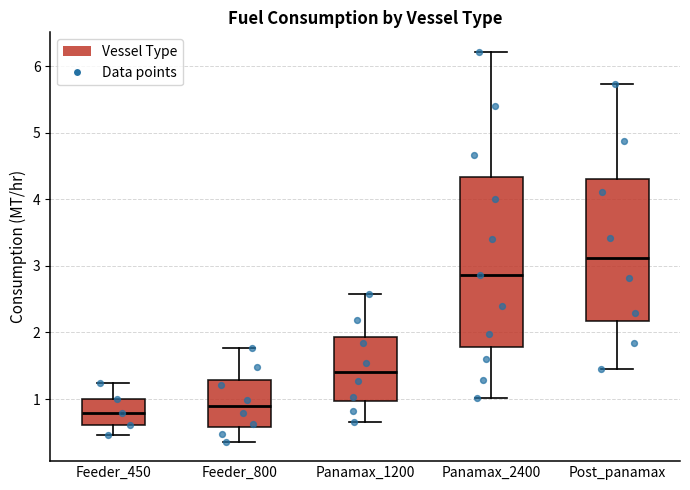

Comparing the boxes themselves (not the whiskers), which one is the tallest?

Panamax_2400